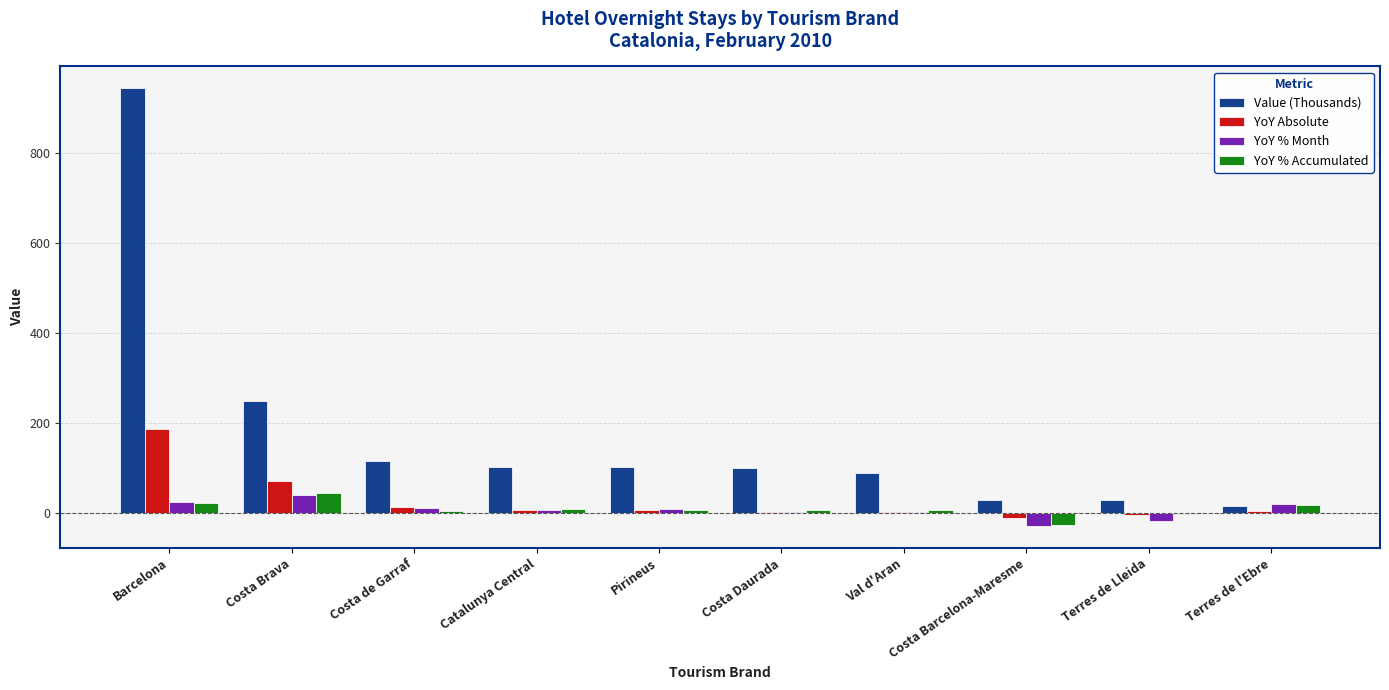

At which label does YoY % Accumulated first exceed 6?

Barcelona